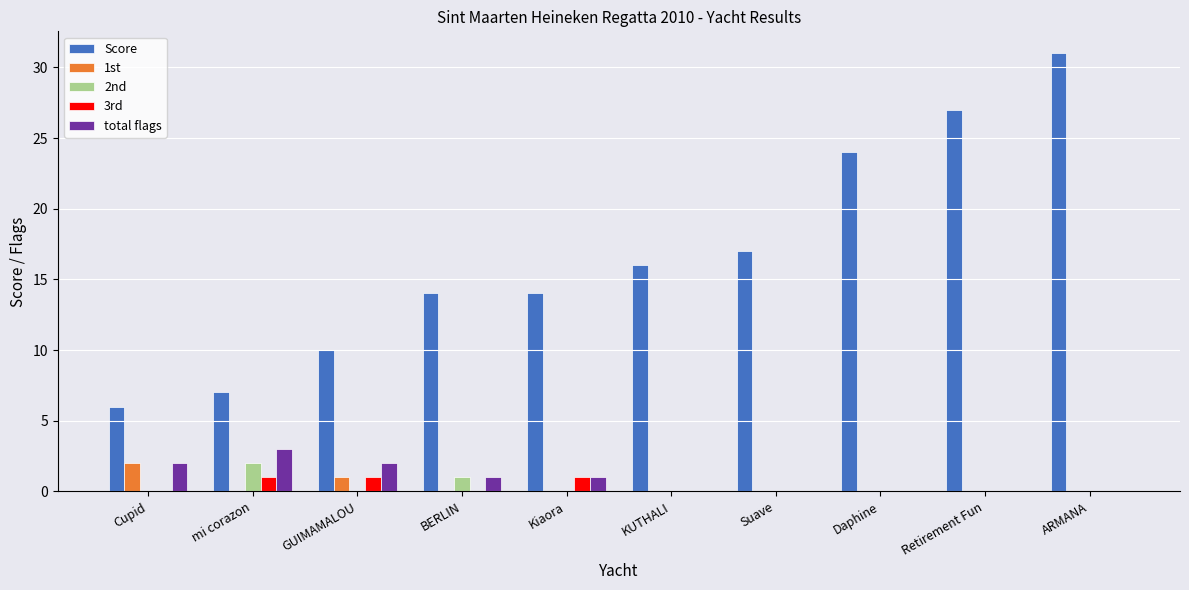

Which series changed the most between Retirement Fun and ARMANA?

Score